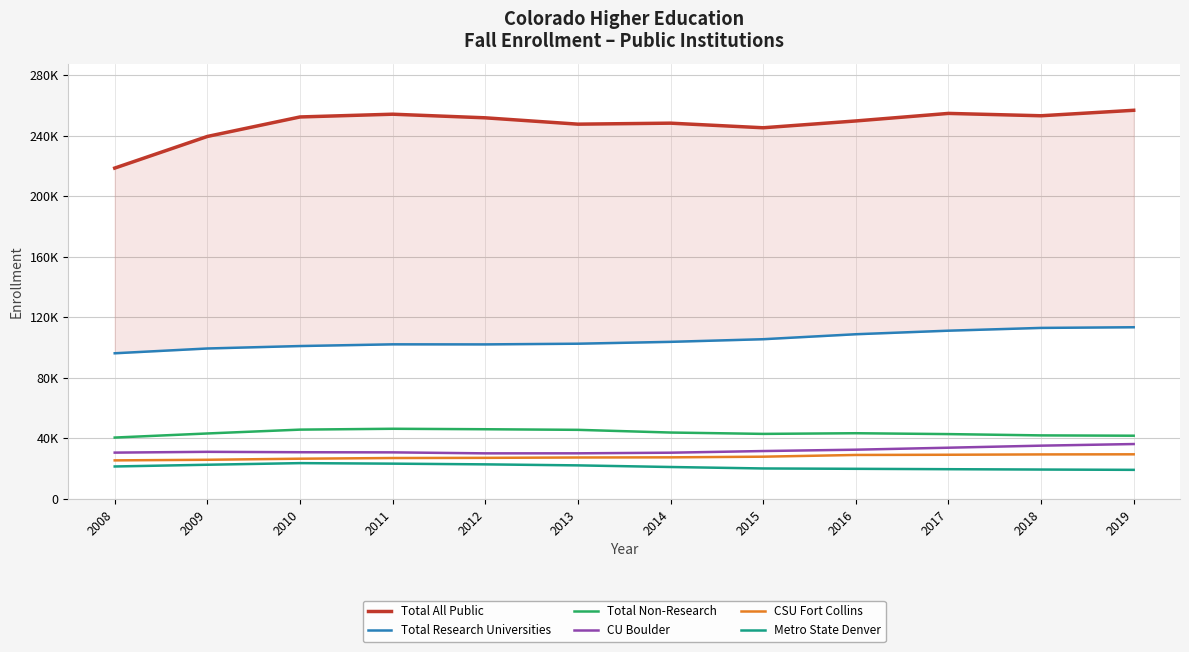

Rank the series by their maximum value, from lowest to highest.

Metro State Denver, CSU Fort Collins, CU Boulder, Total Non-Research, Total Research Universities, Total All Public